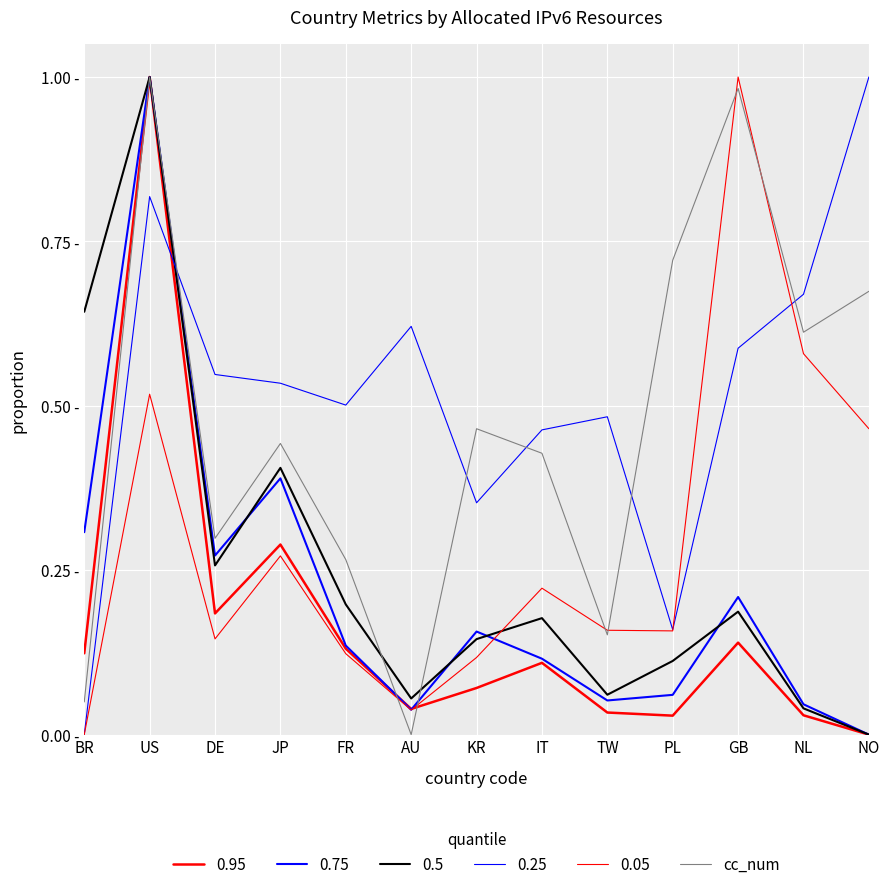

Does the chart display data point markers on the line(s)?

No